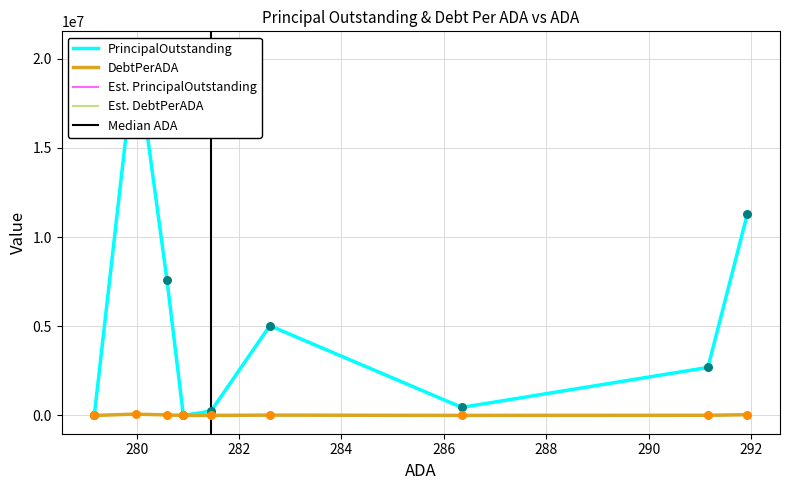

What is the total value across all series at Zavalla ISD?

5047799.0